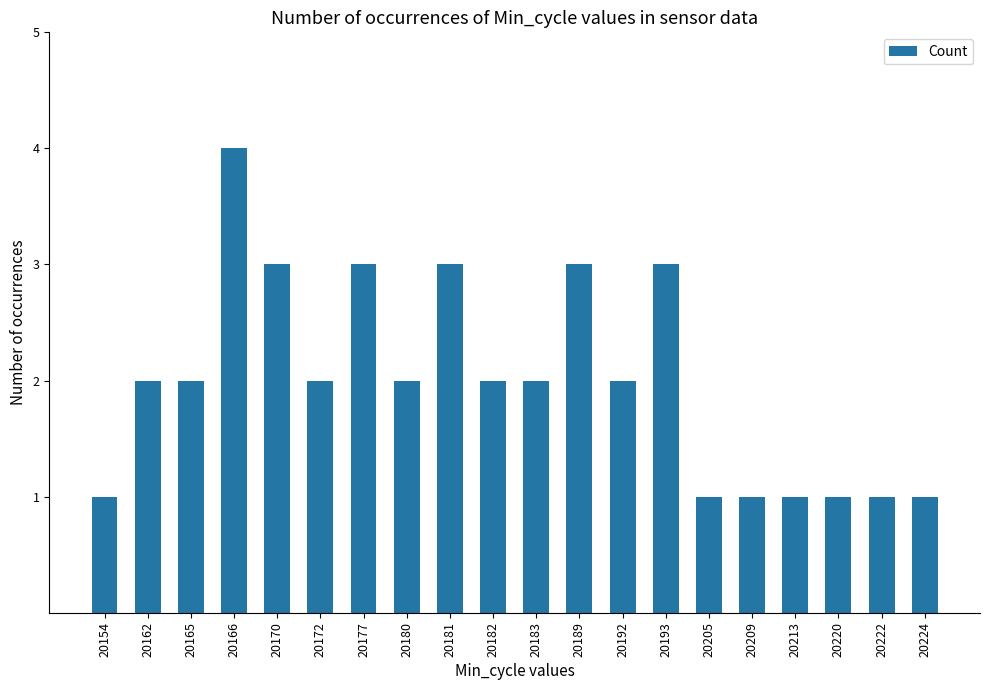

How many series are shown in this chart?

1